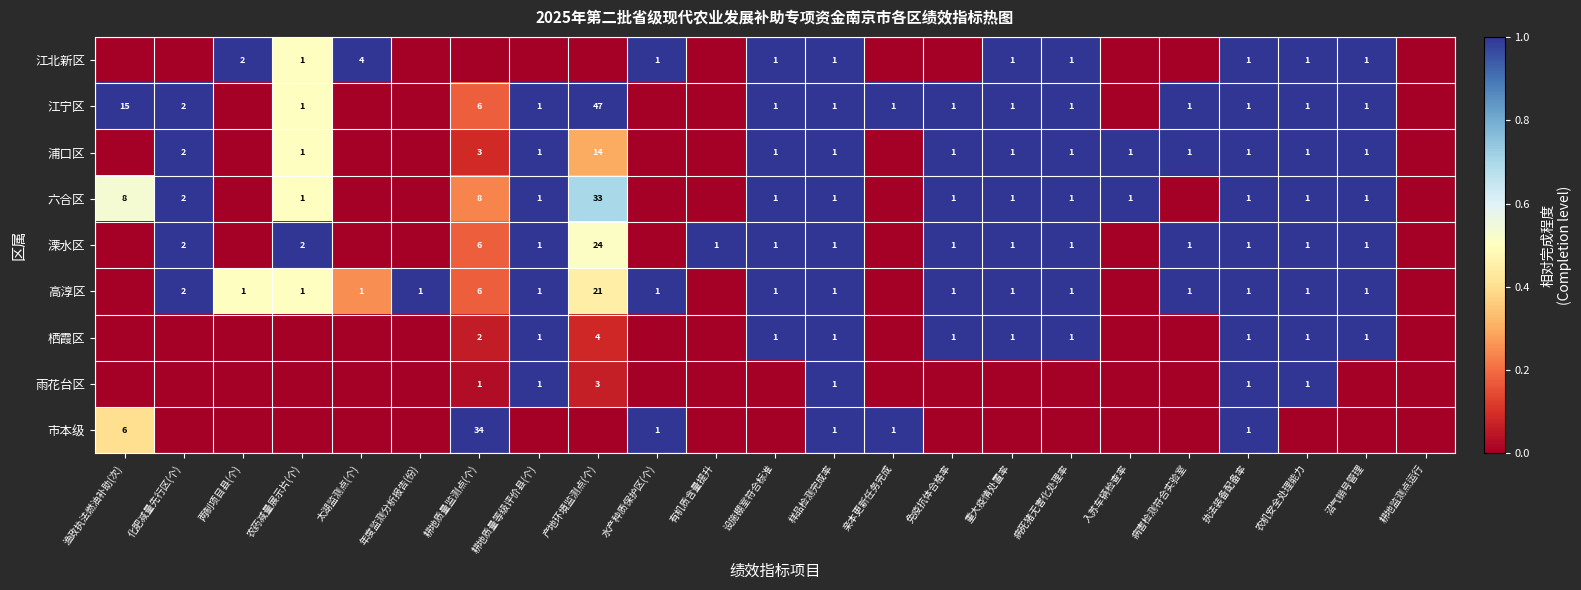

True or false: 江北新区 has a value of 6 at 太湖监测点(个).

False